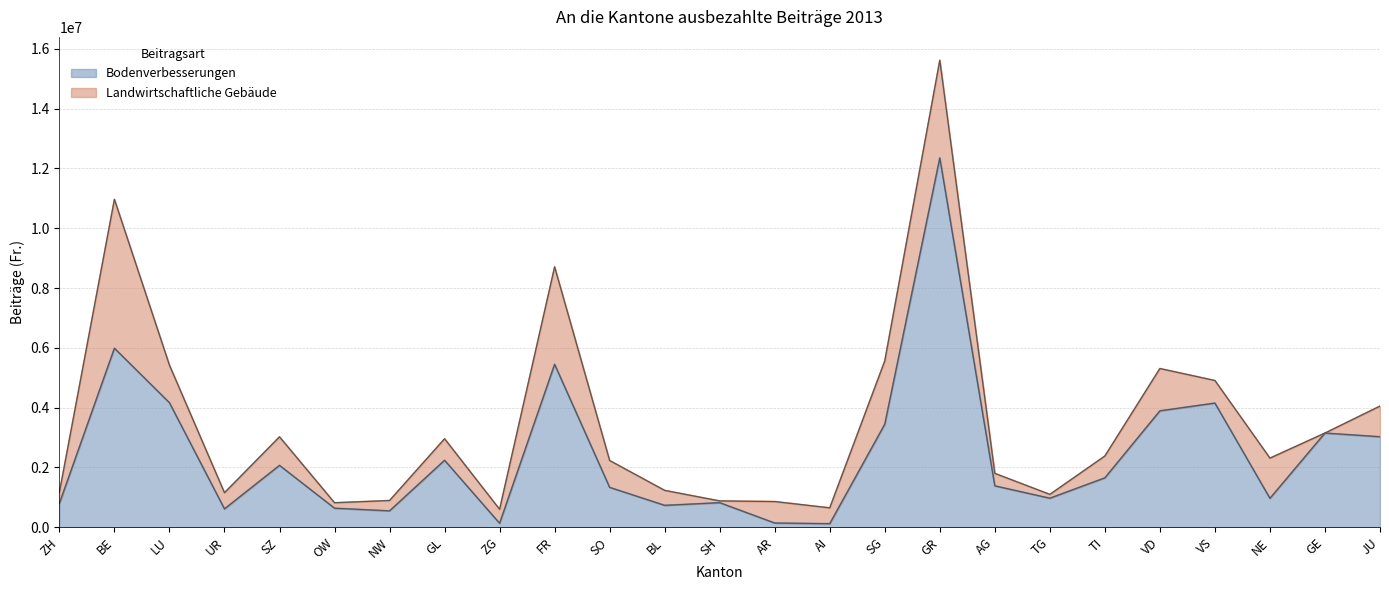

What is the approximate value at VD?

3892204